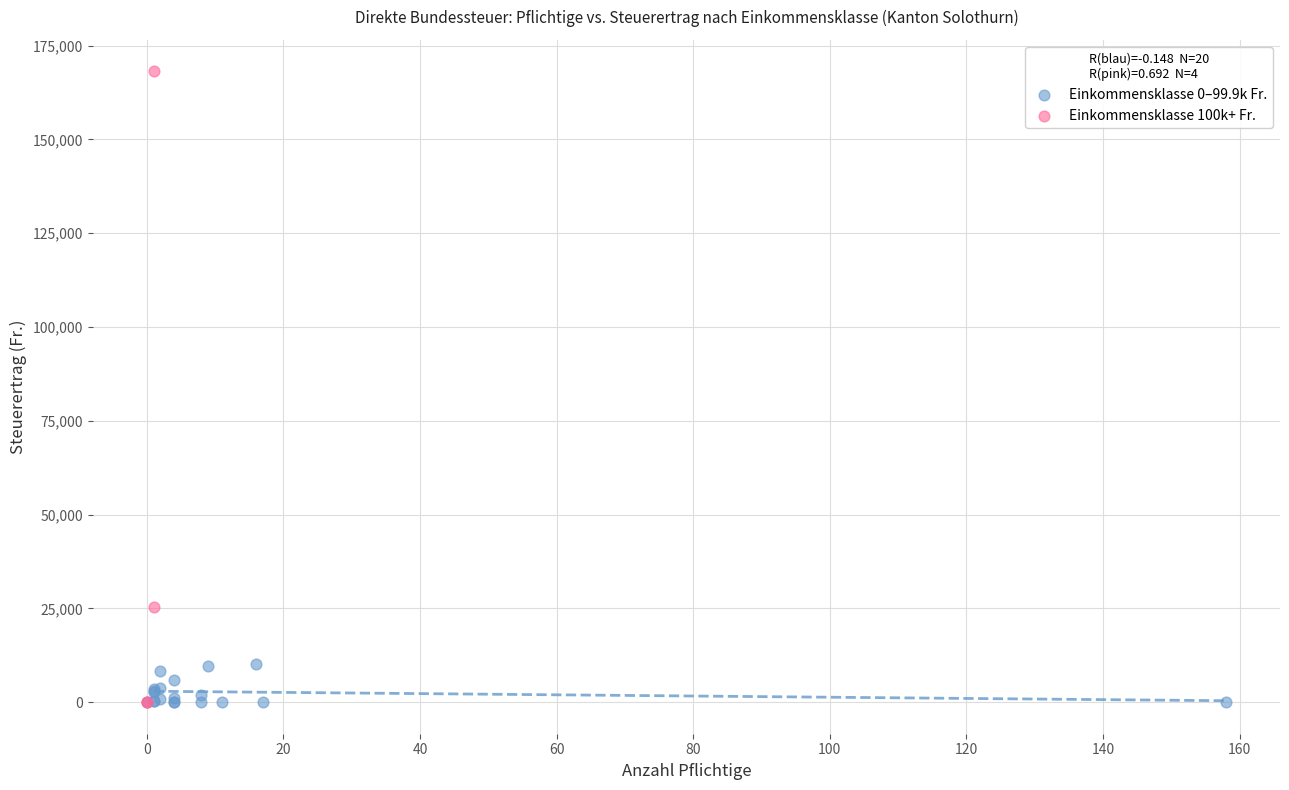

Which series reaches the maximum Y coordinate?

Einkommensklasse 100k+ Fr.